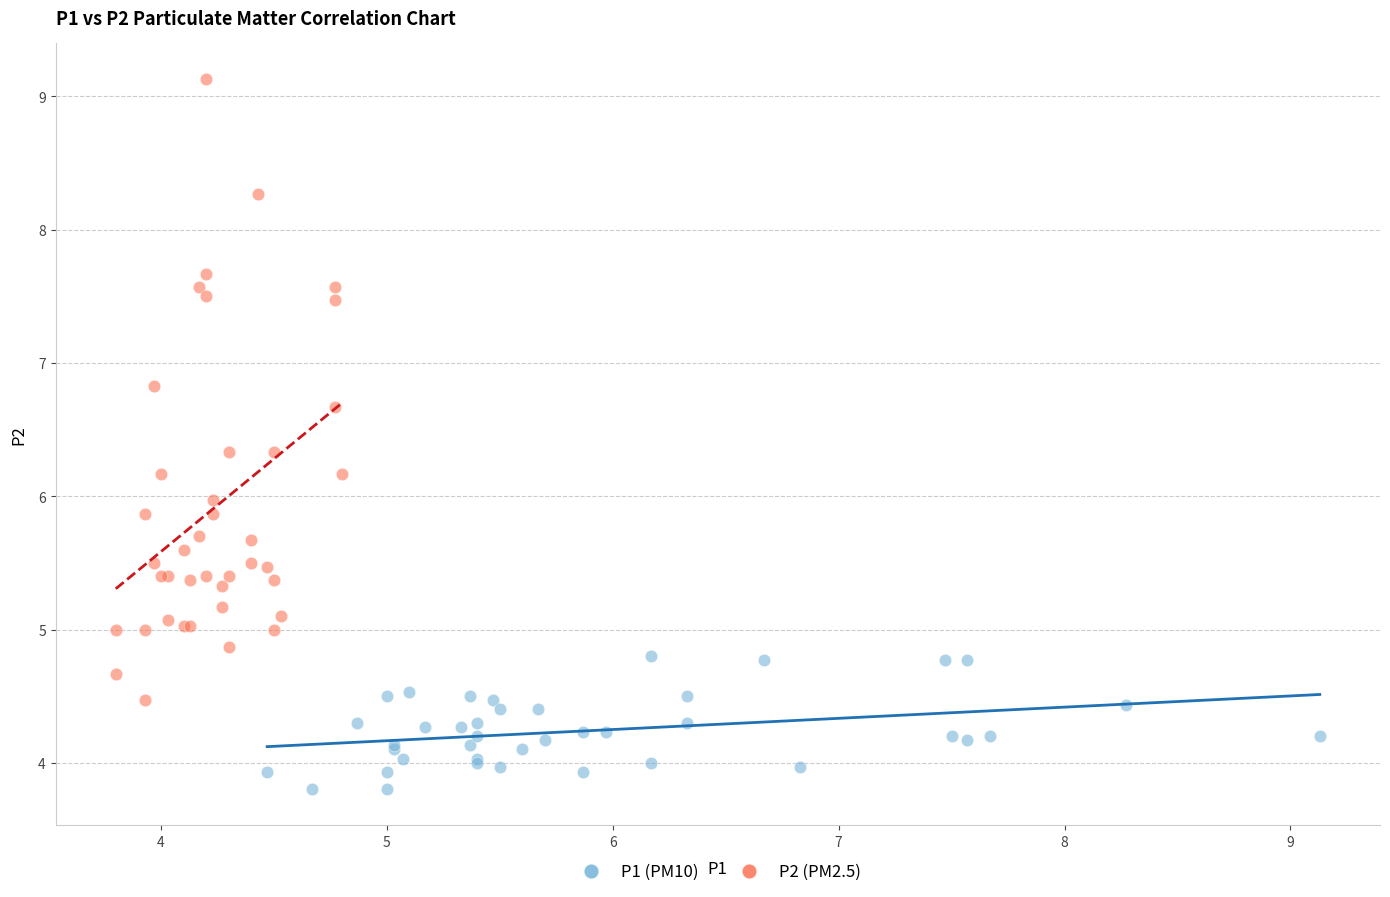

What are all the series names shown in the legend?

P1 (PM10), P2 (PM2.5)